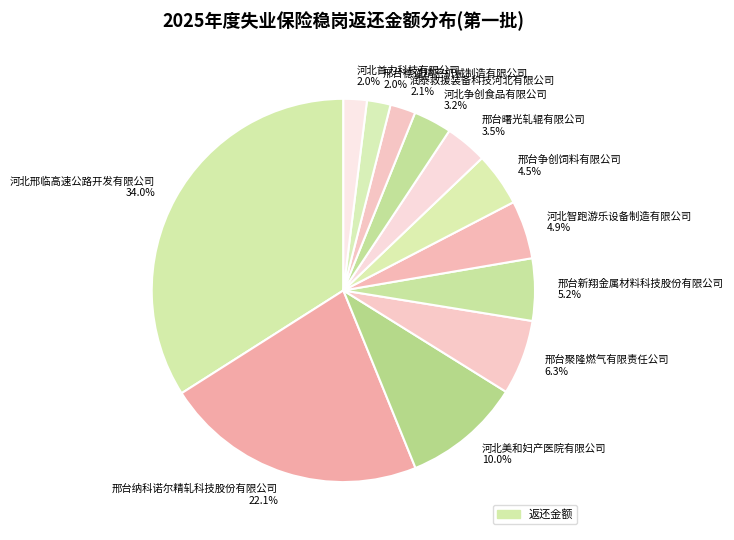

Is the sum of 邢台曙光轧辊有限公司 and 河北邢临高速公路开发有限公司 greater than half?

No